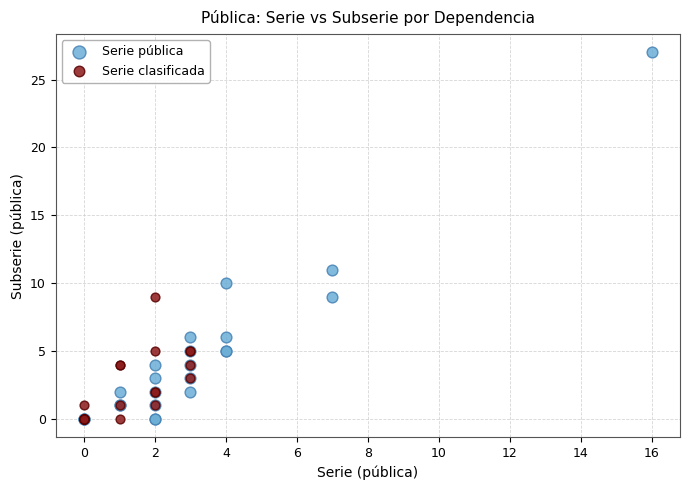

Which series reaches the maximum Y coordinate?

Serie pública